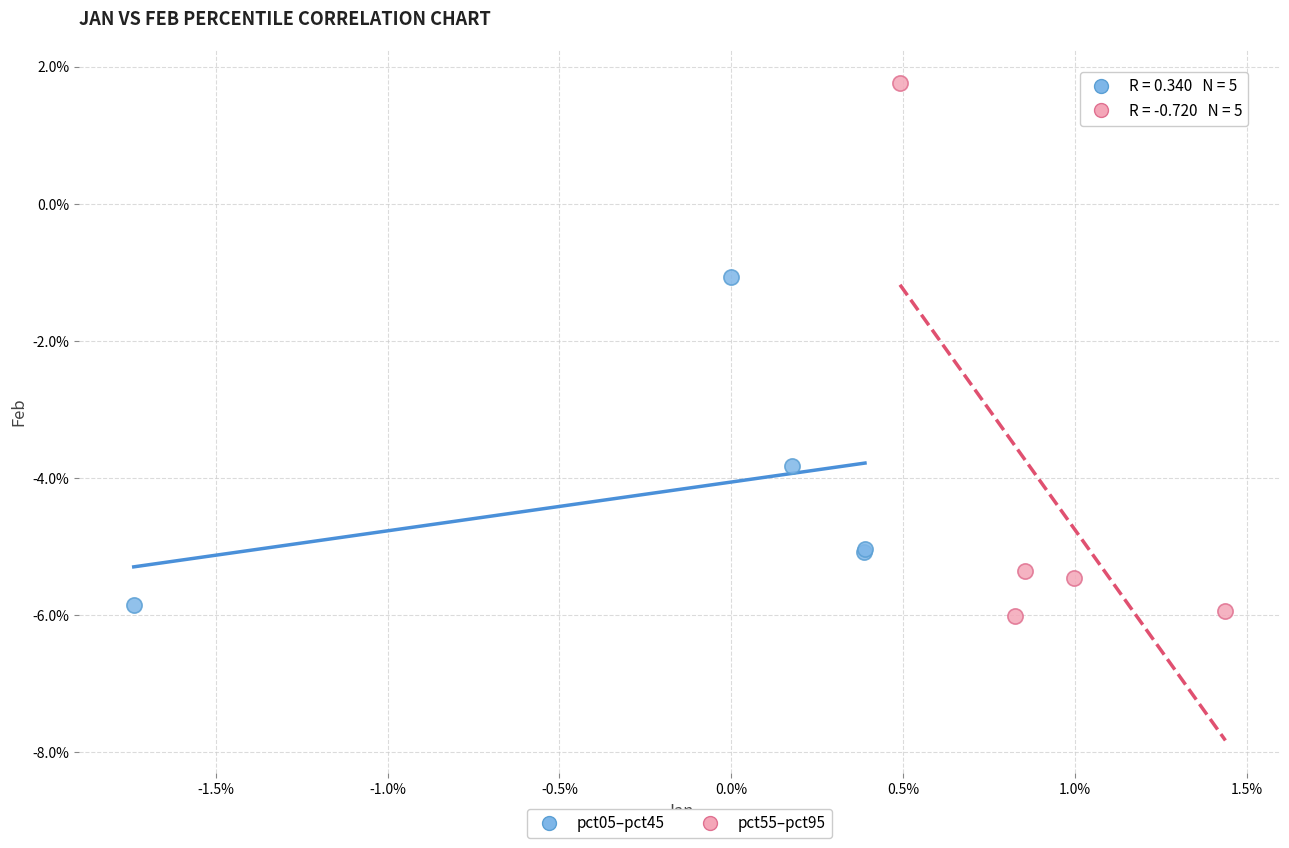

Which series reaches the minimum Y coordinate?

pct55–pct95